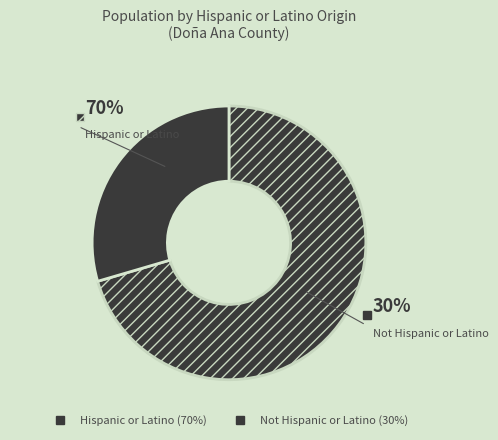

To the nearest percent, what percentage of the pie is Not Hispanic or Latino?

30%